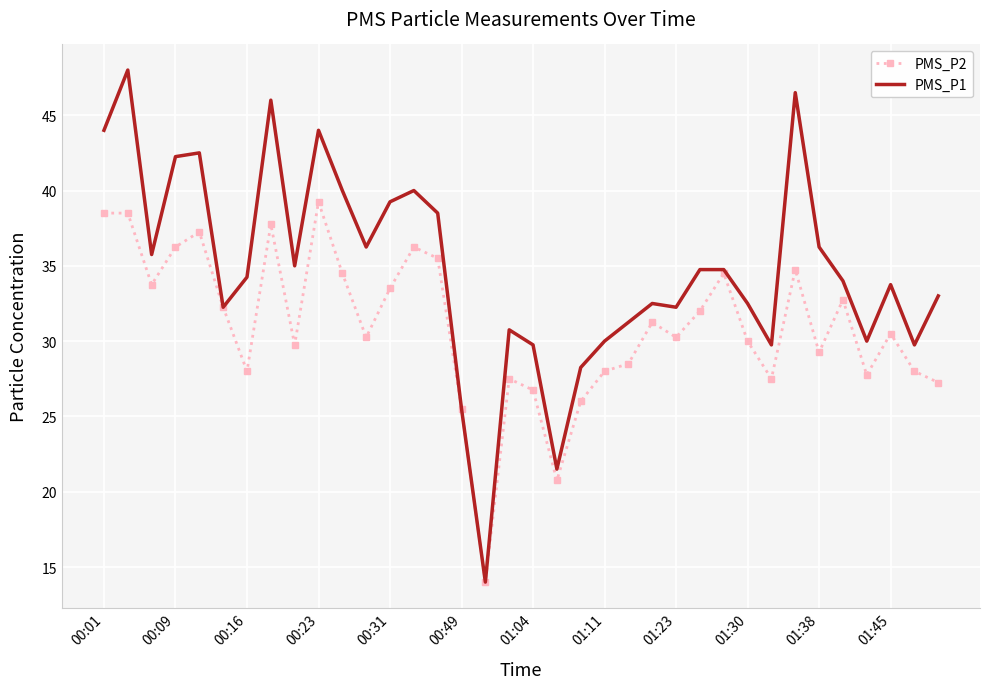

In PMS_P1, how many points are lower than both neighbors (excluding endpoints)?

10